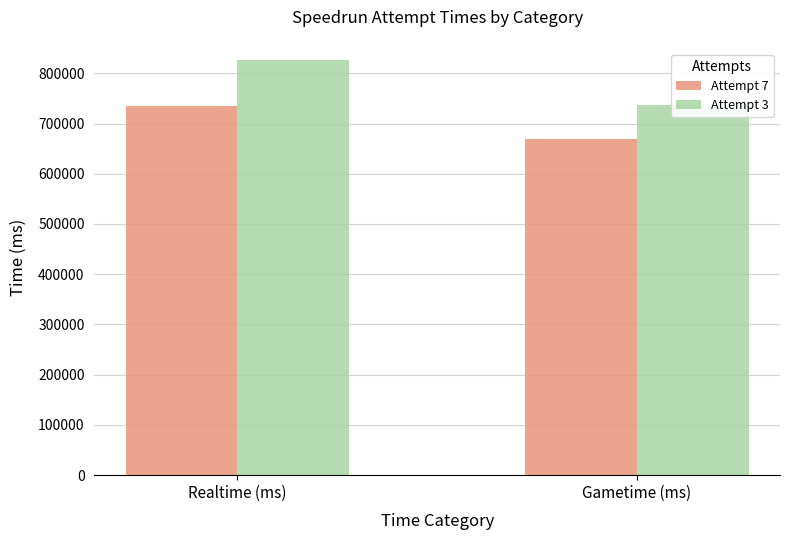

What is the label of the 2nd bar from the left?

Gametime (ms)